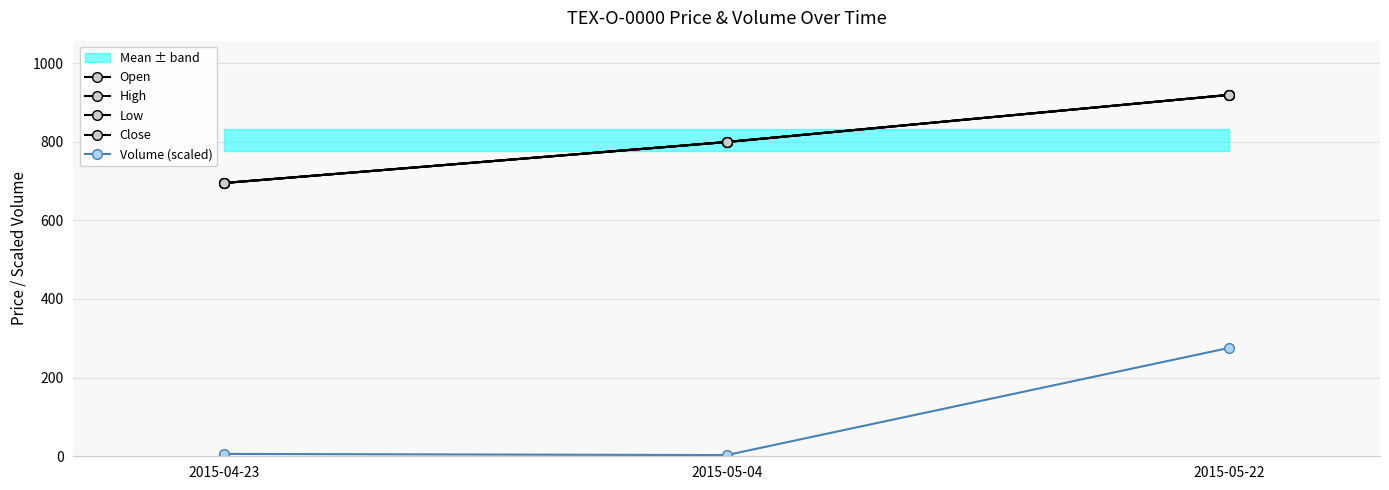

The value of High at 2015-05-22 is 919.1. True or false?

True